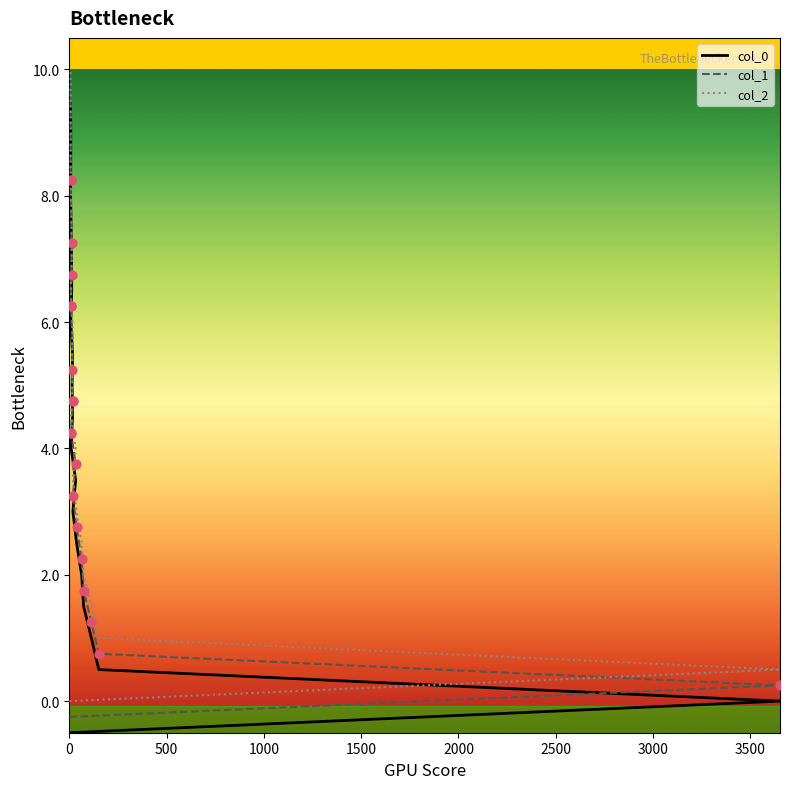

Is the value of col_0 at 4000 greater than the value of col_2 at 1500?

Yes